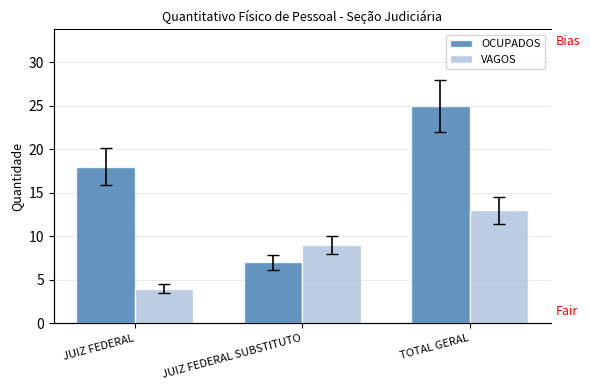

What is the value of the VAGOS bar at the 3rd from the left?

13